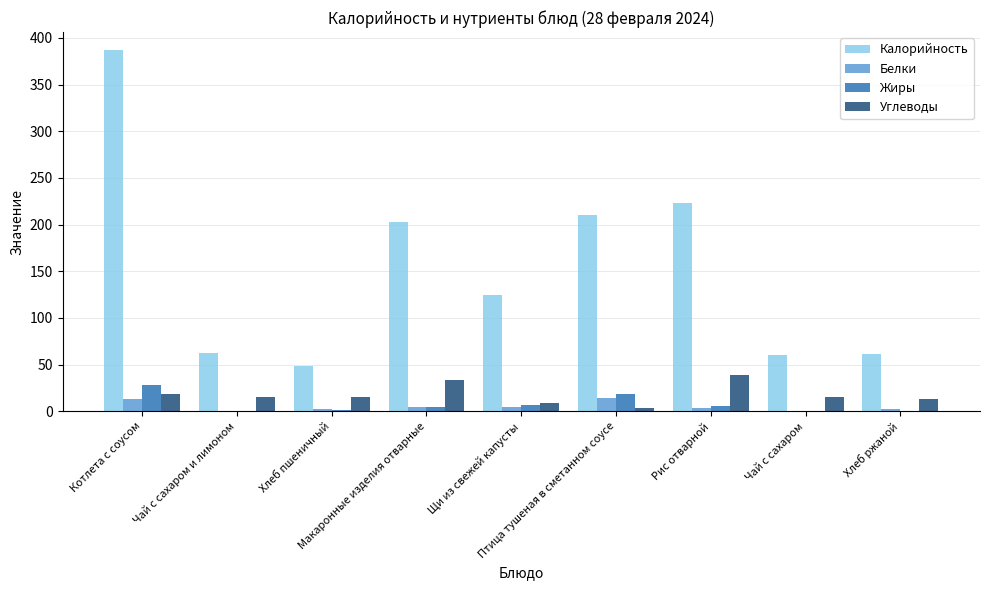

Which series has the largest total across all categories?

Калорийность